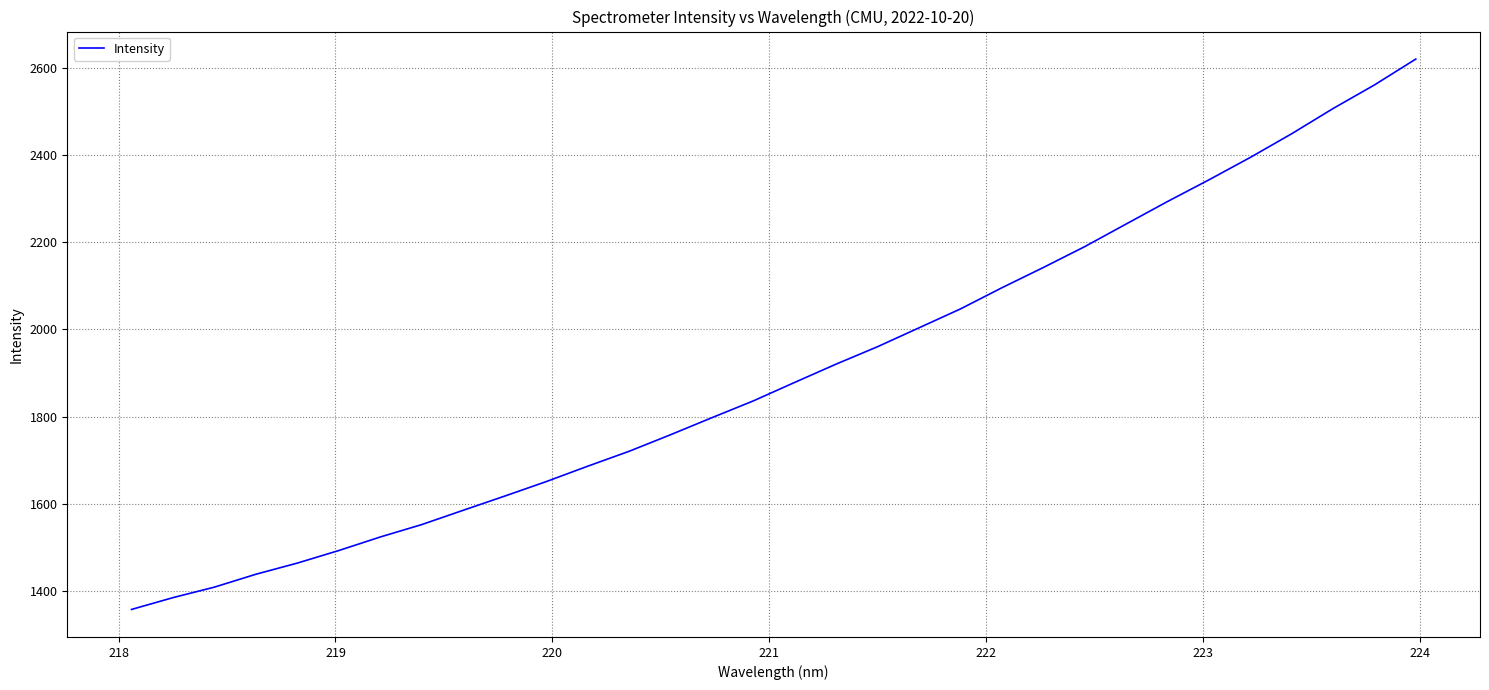

What is the minimum value shown in the chart?

1357.5